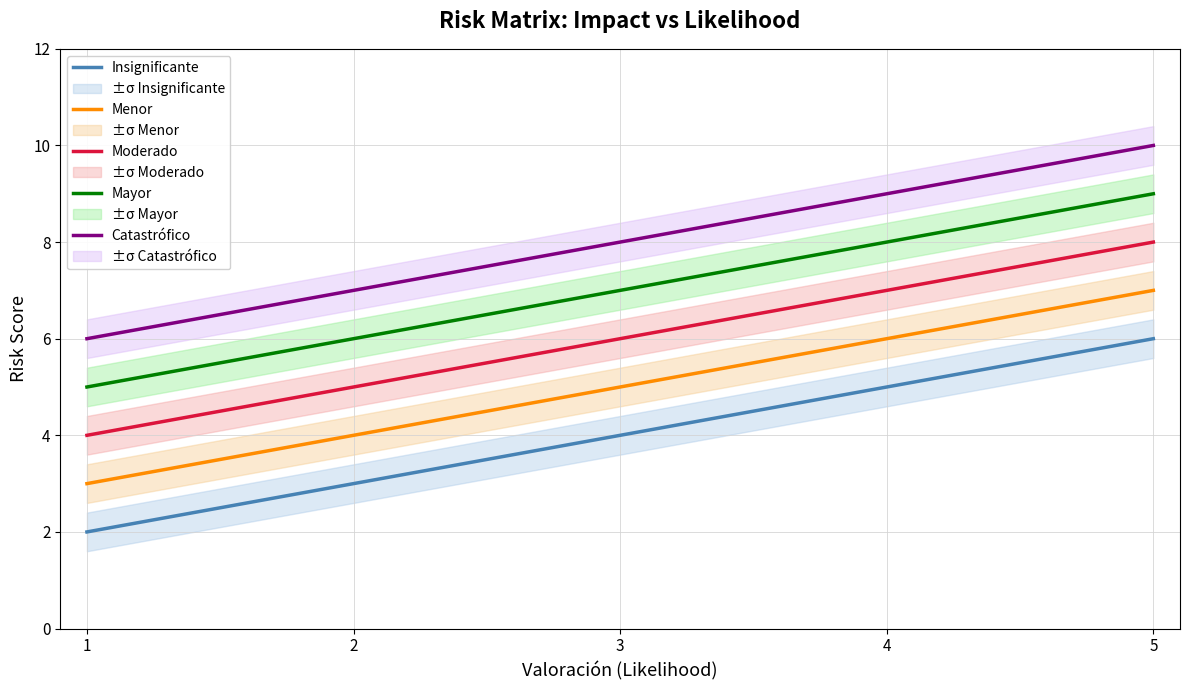

Reading left to right, what are all the values shown in this chart?

Insignificante: 2	3	4	5	6
Menor: 3	4	5	6	7
Moderado: 4	5	6	7	8
Mayor: 5	6	7	8	9
Catastrófico: 6	7	8	9	10